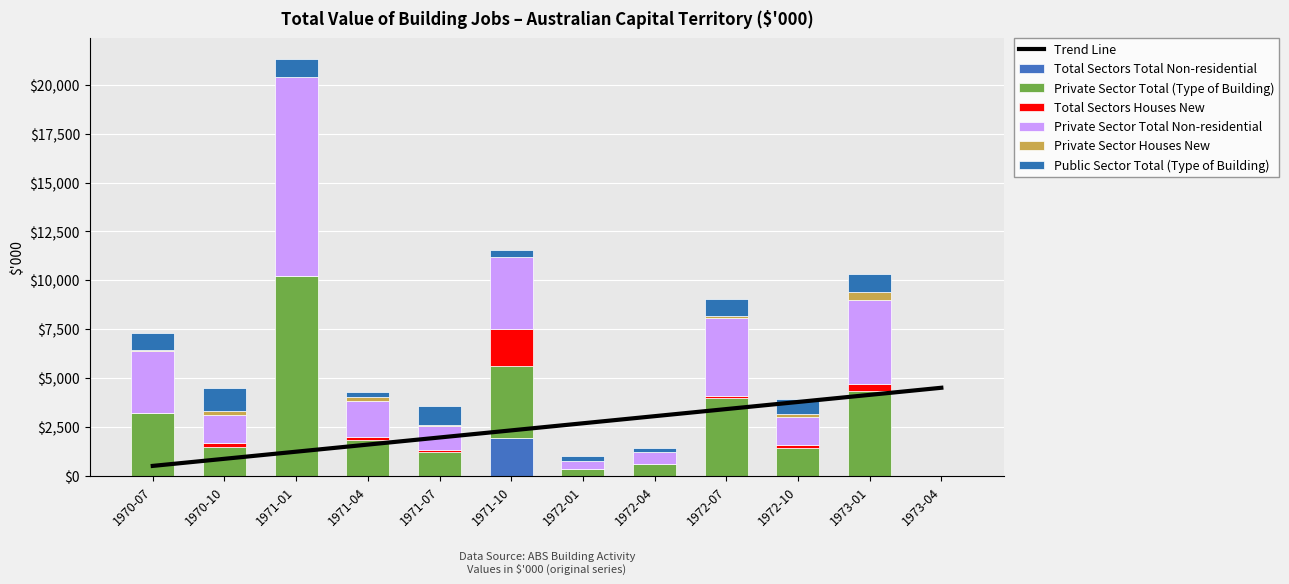

Is it true that Private Sector Total Non-residential equals 3998 at 1972-07?

True